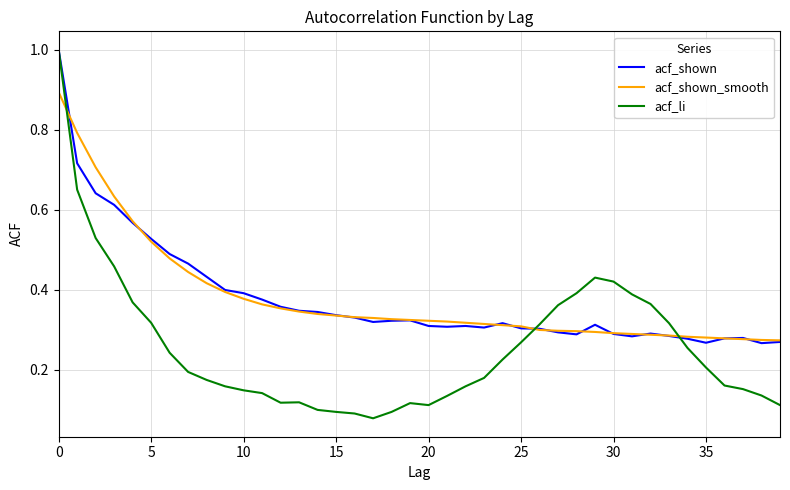

In acf_shown, how many points are lower than both neighbors (excluding endpoints)?

7